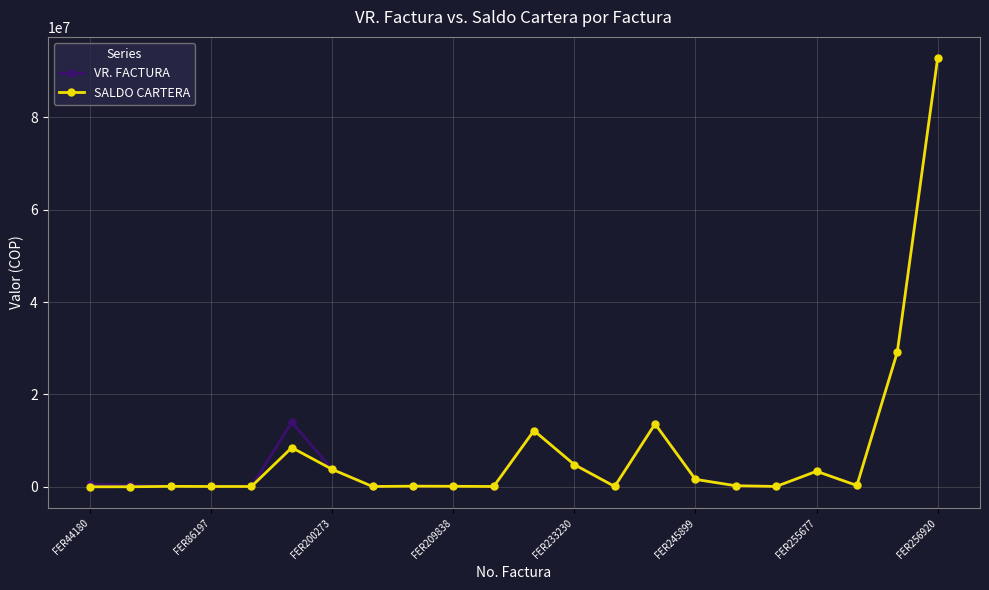

What is the highest value of the SALDO CARTERA series?

92774811